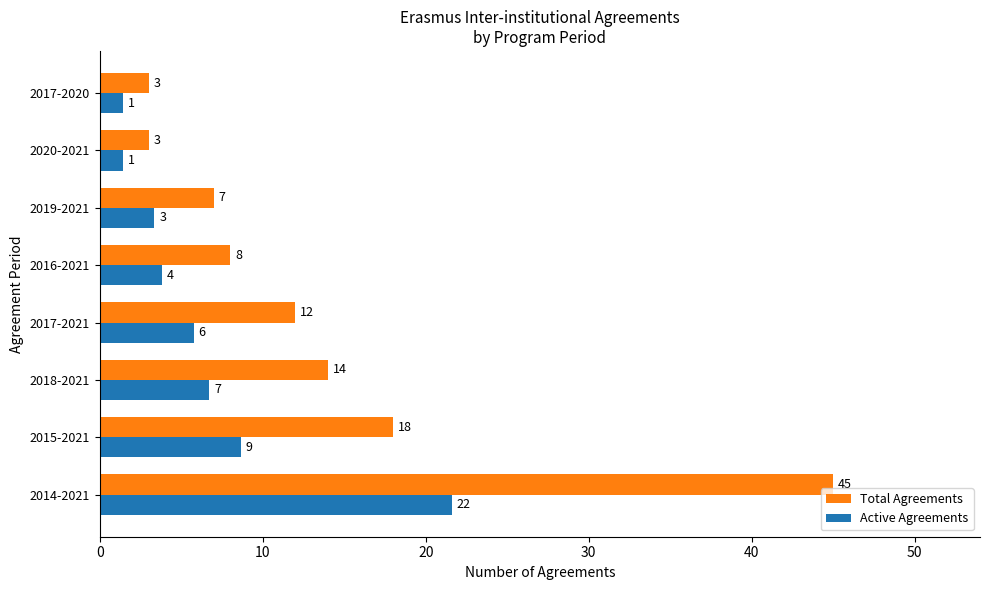

Is it true that Total Agreements equals 4.1 at 2019-2021?

False